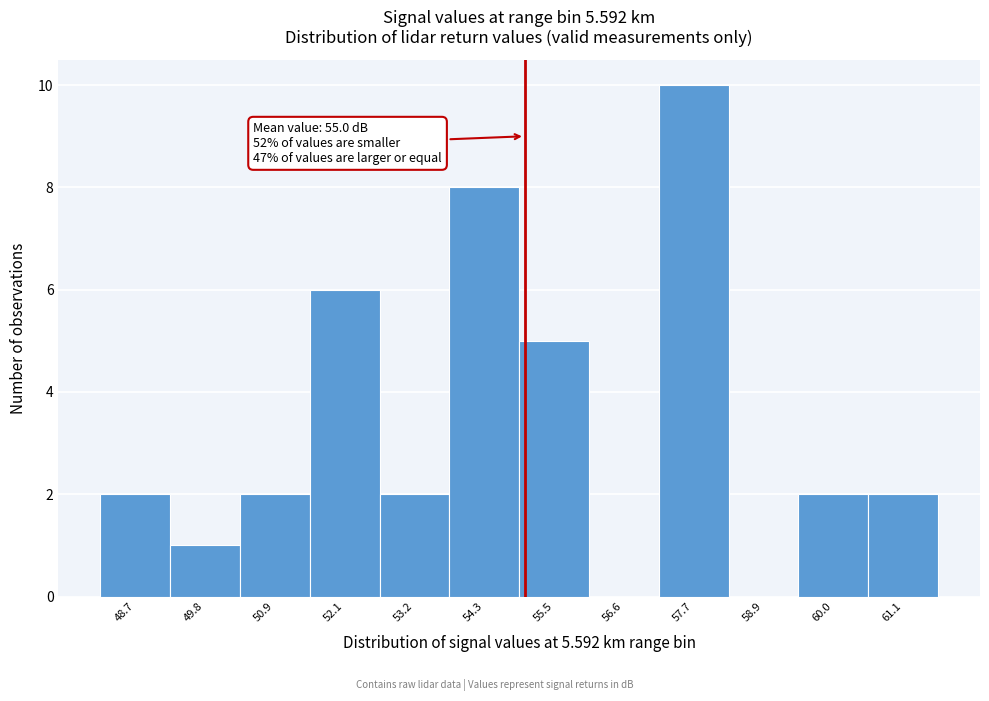

Over which range of the x-axis is the bar tallest?

57.2 to 58.4